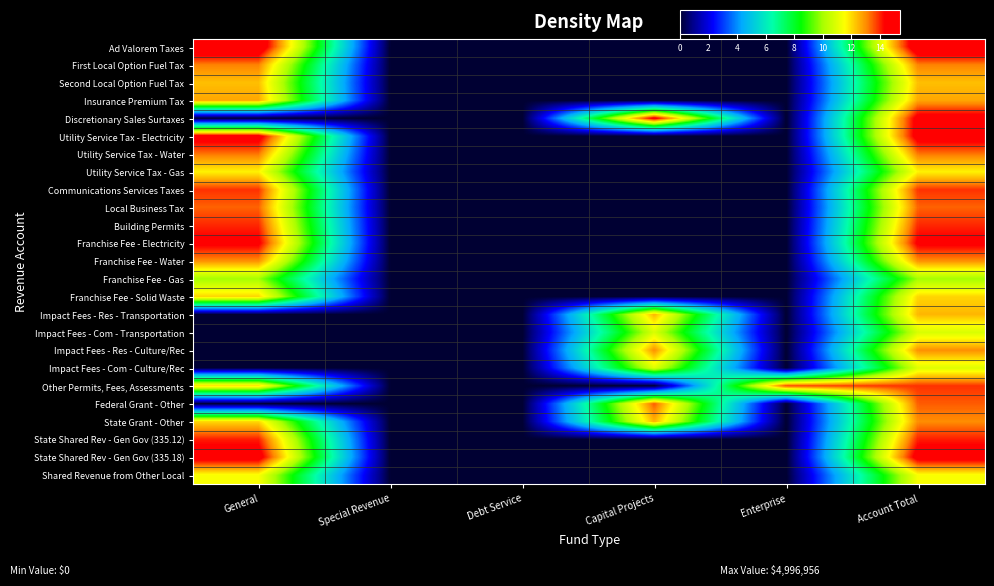

Reading right to left, transcribe all the data shown in this chart.

Ad Valorem Taxes: Account Total=15.4	Enterprise=0.0	Capital Projects=0.0	Debt Service=0.0	Special Revenue=0.0	General=15.4
First Local Option Fuel Tax: Account Total=13.2	Enterprise=0.0	Capital Projects=0.0	Debt Service=0.0	Special Revenue=0.0	General=13.2
Second Local Option Fuel Tax: Account Total=12.4	Enterprise=0.0	Capital Projects=0.0	Debt Service=0.0	Special Revenue=0.0	General=12.4
Insurance Premium Tax: Account Total=12.7	Enterprise=0.0	Capital Projects=0.0	Debt Service=0.0	Special Revenue=0.0	General=12.7
Discretionary Sales Surtaxes: Account Total=14.8	Enterprise=0.0	Capital Projects=14.8	Debt Service=0.0	Special Revenue=0.0	General=0.0
Utility Service Tax - Electricity: Account Total=14.9	Enterprise=0.0	Capital Projects=0.0	Debt Service=0.0	Special Revenue=0.0	General=14.9
Utility Service Tax - Water: Account Total=13.3	Enterprise=0.0	Capital Projects=0.0	Debt Service=0.0	Special Revenue=0.0	General=13.3
Utility Service Tax - Gas: Account Total=11.7	Enterprise=0.0	Capital Projects=0.0	Debt Service=0.0	Special Revenue=0.0	General=11.7
Communications Services Taxes: Account Total=13.9	Enterprise=0.0	Capital Projects=0.0	Debt Service=0.0	Special Revenue=0.0	General=13.9
Local Business Tax: Account Total=13.4	Enterprise=0.0	Capital Projects=0.0	Debt Service=0.0	Special Revenue=0.0	General=13.4
Building Permits: Account Total=14.0	Enterprise=0.0	Capital Projects=0.0	Debt Service=0.0	Special Revenue=0.0	General=14.0
Franchise Fee - Electricity: Account Total=14.5	Enterprise=0.0	Capital Projects=0.0	Debt Service=0.0	Special Revenue=0.0	General=14.5
Franchise Fee - Water: Account Total=13.0	Enterprise=0.0	Capital Projects=0.0	Debt Service=0.0	Special Revenue=0.0	General=13.0
Franchise Fee - Gas: Account Total=10.0	Enterprise=0.0	Capital Projects=0.0	Debt Service=0.0	Special Revenue=0.0	General=10.0
Franchise Fee - Solid Waste: Account Total=12.1	Enterprise=0.0	Capital Projects=0.0	Debt Service=0.0	Special Revenue=0.0	General=12.1
Impact Fees - Res - Transportation: Account Total=12.5	Enterprise=0.0	Capital Projects=12.5	Debt Service=0.0	Special Revenue=0.0	General=0.0
Impact Fees - Com - Transportation: Account Total=10.9	Enterprise=0.0	Capital Projects=10.9	Debt Service=0.0	Special Revenue=0.0	General=0.0
Impact Fees - Res - Culture/Rec: Account Total=13.0	Enterprise=0.0	Capital Projects=13.0	Debt Service=0.0	Special Revenue=0.0	General=0.0
Impact Fees - Com - Culture/Rec: Account Total=11.0	Enterprise=0.0	Capital Projects=11.0	Debt Service=0.0	Special Revenue=0.0	General=0.0
Other Permits, Fees, Assessments: Account Total=13.9	Enterprise=13.7	Capital Projects=0.0	Debt Service=0.0	Special Revenue=0.0	General=12.0
Federal Grant - Other: Account Total=13.5	Enterprise=0.0	Capital Projects=13.5	Debt Service=0.0	Special Revenue=0.0	General=0.0
State Grant - Other: Account Total=13.0	Enterprise=0.0	Capital Projects=12.5	Debt Service=0.0	Special Revenue=0.0	General=12.1
State Shared Rev - Gen Gov (335.12): Account Total=14.1	Enterprise=0.0	Capital Projects=0.0	Debt Service=0.0	Special Revenue=0.0	General=14.1
State Shared Rev - Gen Gov (335.18): Account Total=14.9	Enterprise=0.0	Capital Projects=0.0	Debt Service=0.0	Special Revenue=0.0	General=14.9
Shared Revenue from Other Local: Account Total=11.5	Enterprise=0.0	Capital Projects=0.0	Debt Service=0.0	Special Revenue=0.0	General=11.5